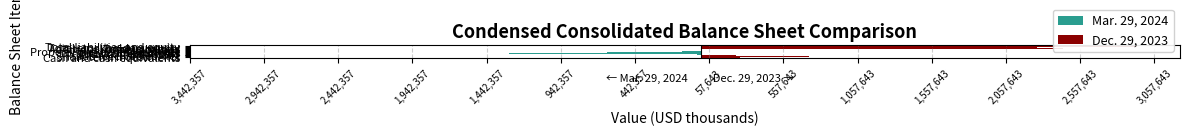

Rank the series by their maximum value, from lowest to highest.

Mar. 29, 2024, Dec. 29, 2023